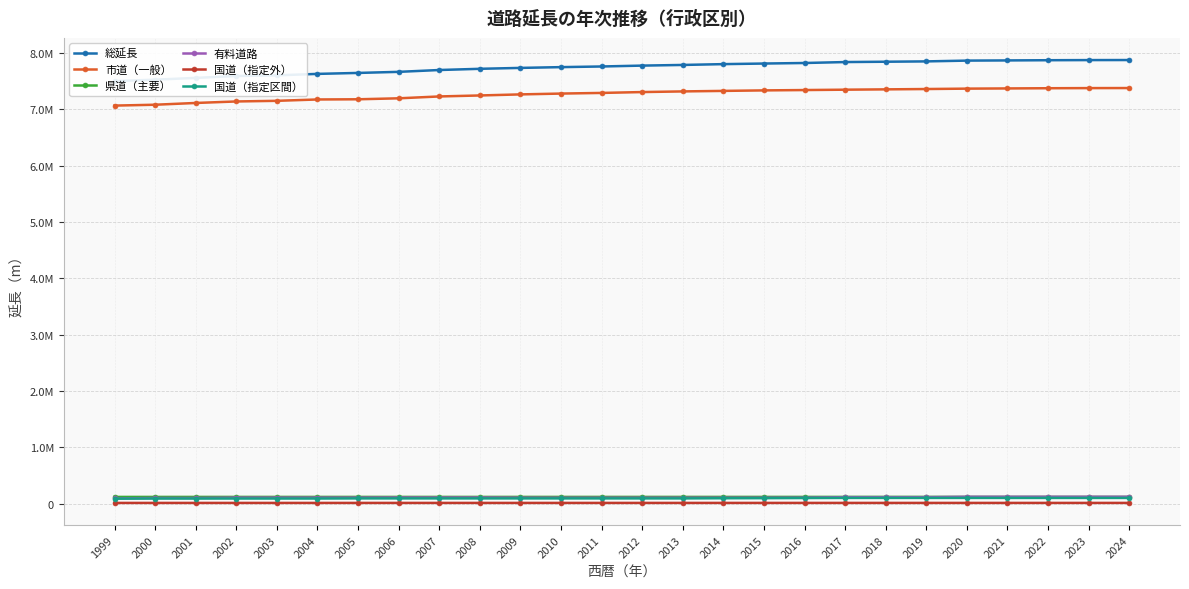

What is the maximum value shown in the chart?

7876172